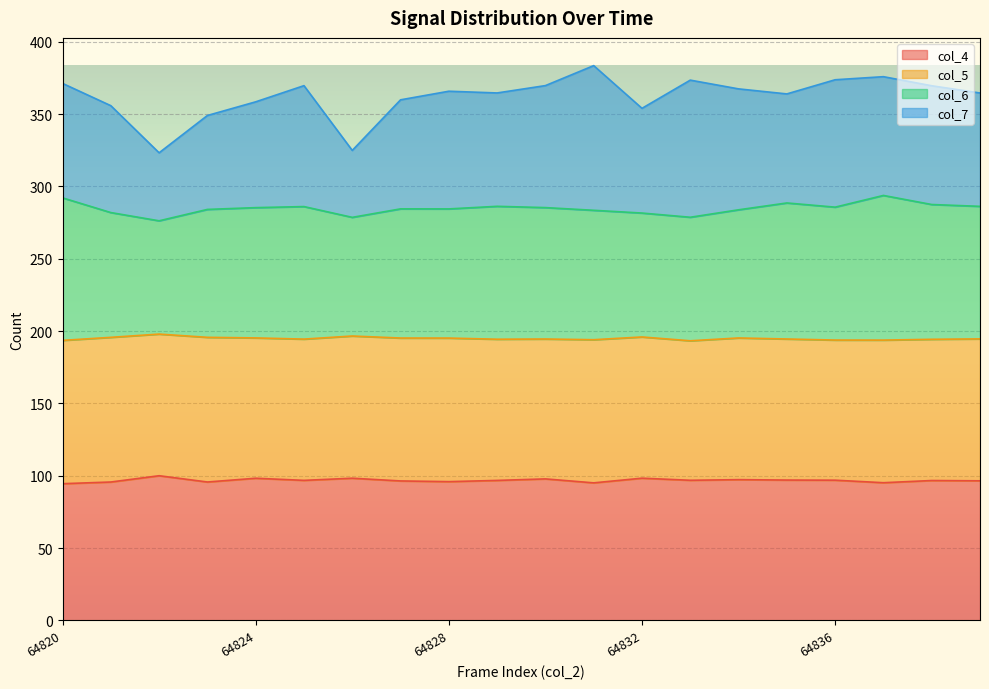

Which has a higher value, 64827 or 64826?

64826